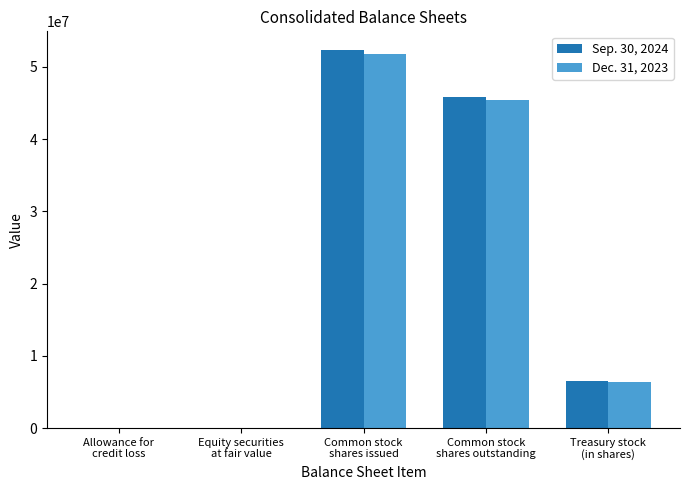

What is the maximum value shown in the chart?

52299000